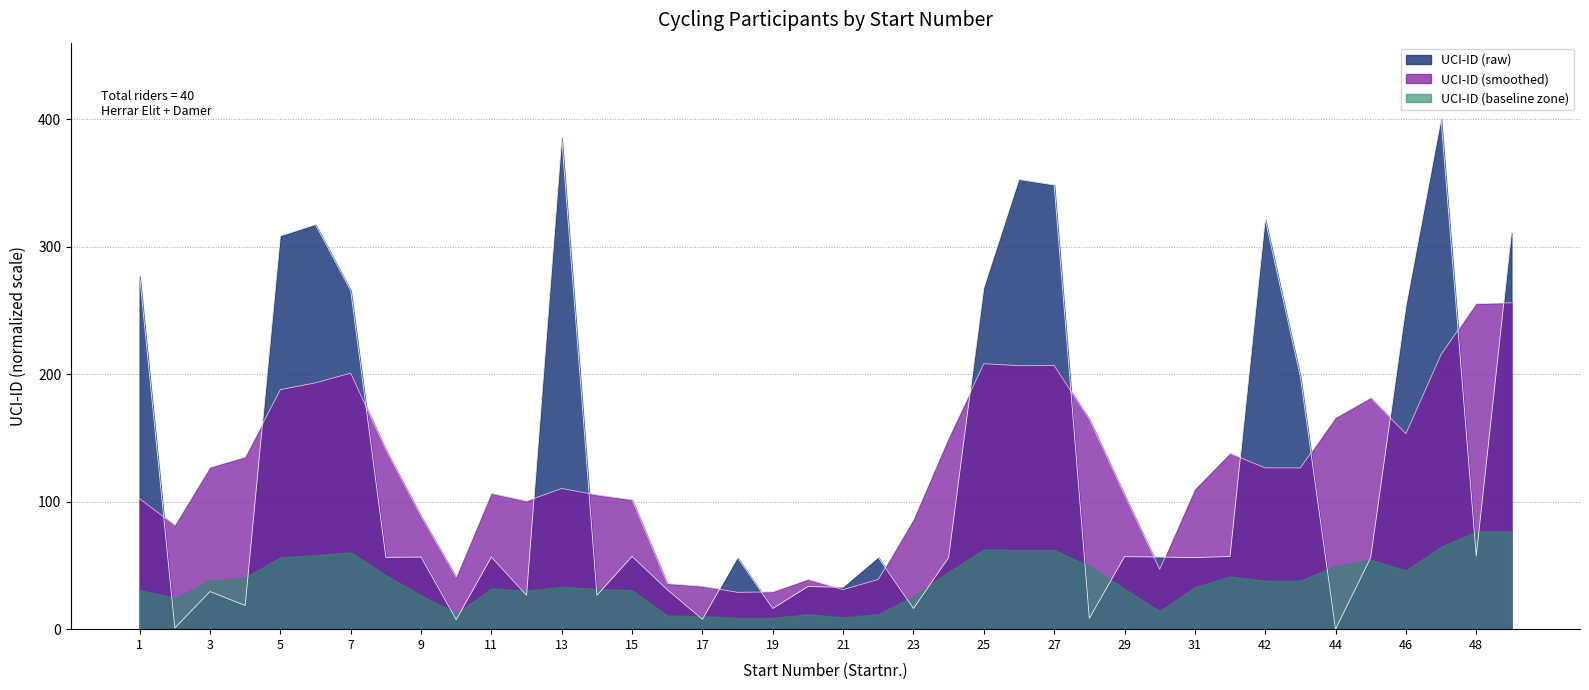

How many values are below 56?

14